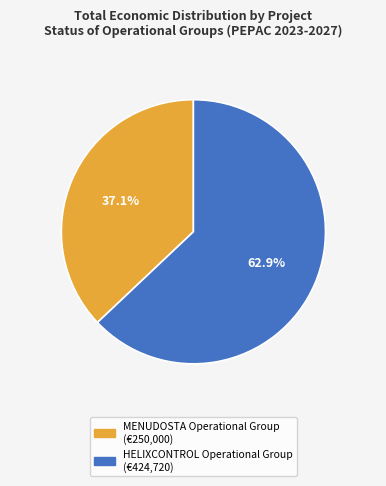

How many slices are in this pie chart?

2